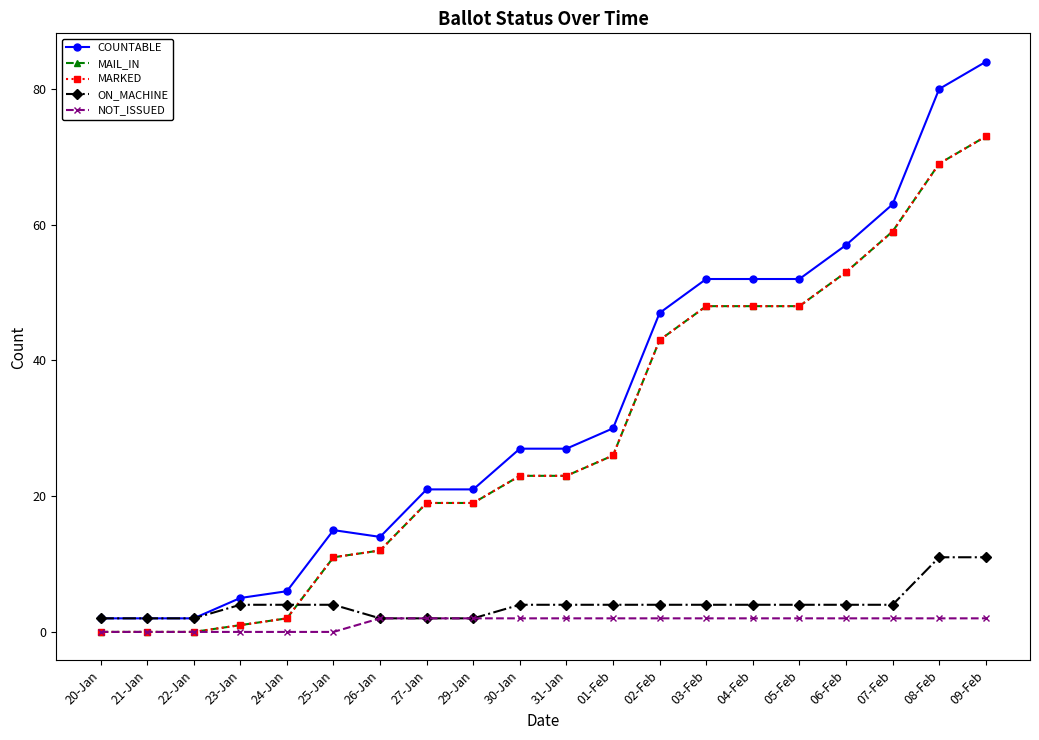

What is the difference between the highest and lowest values at 27-Jan?

19